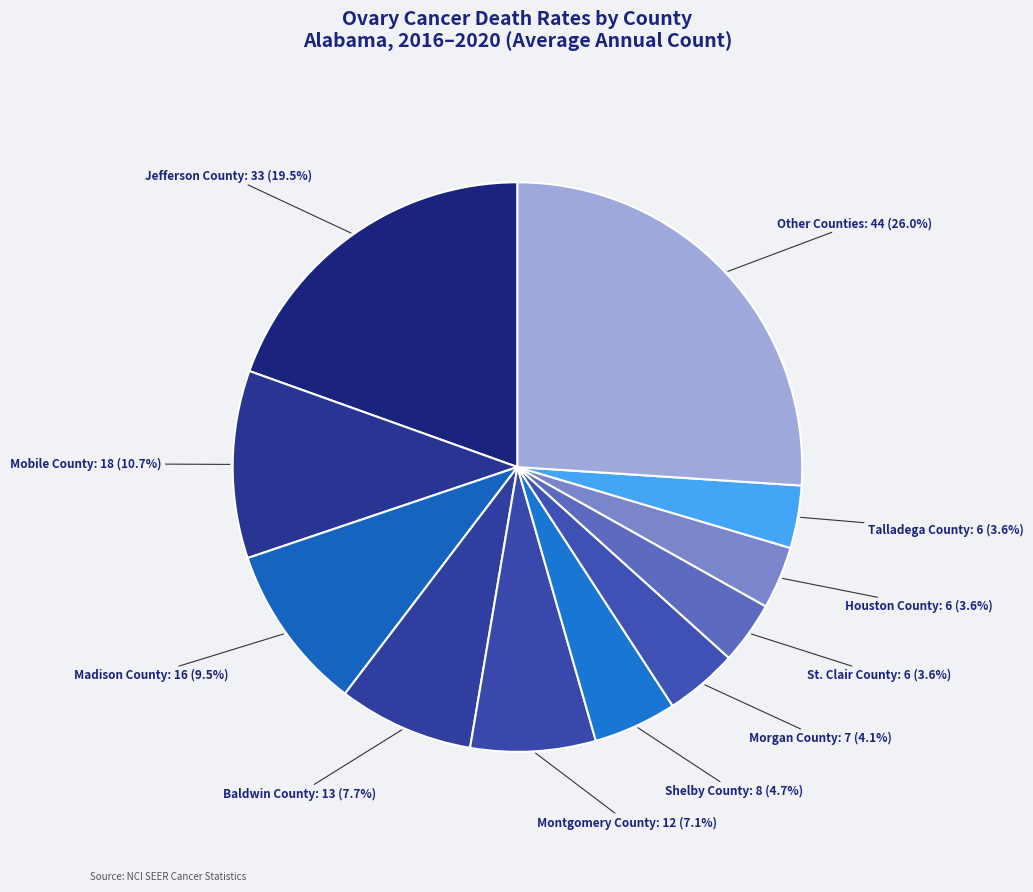

Does any single category account for the majority?

No